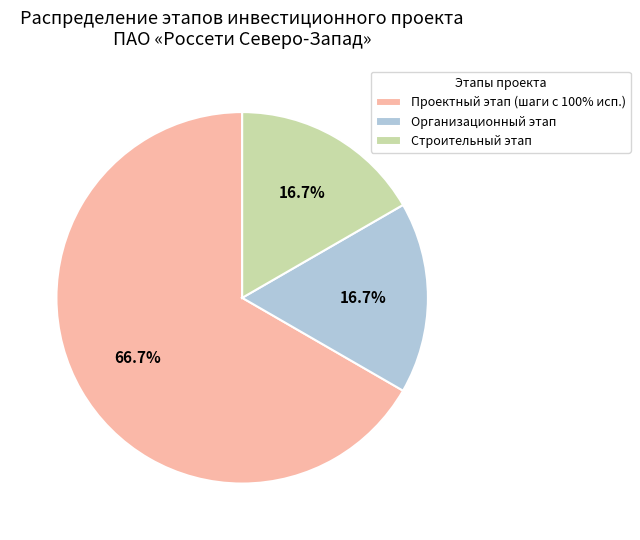

Does any single category account for the majority?

Yes